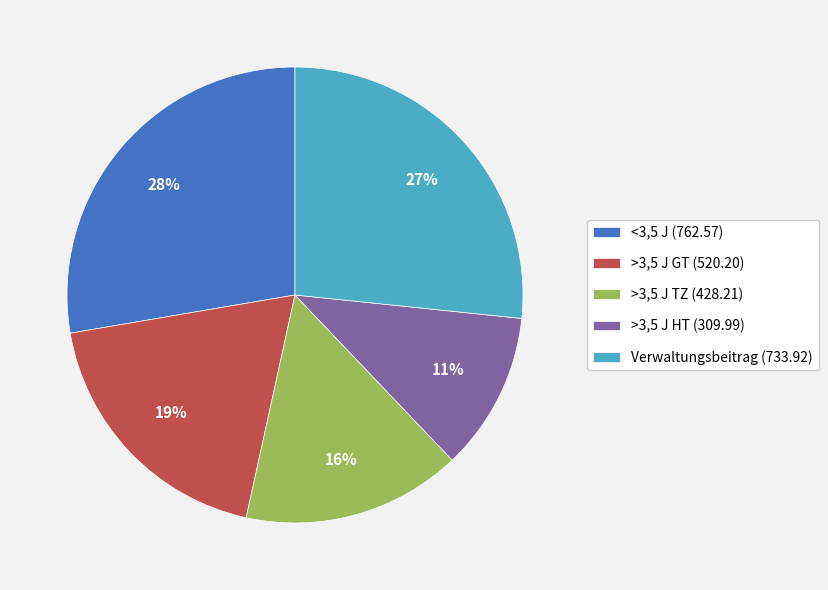

Is >3,5 J GT the majority of the pie?

No